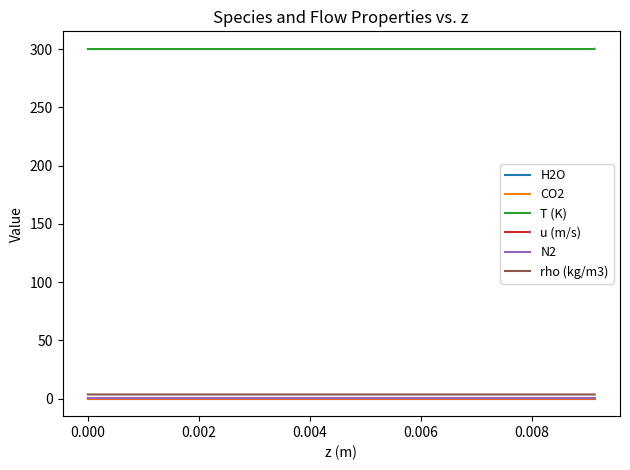

True or false: H2O and T (K) intersect in this chart.

False